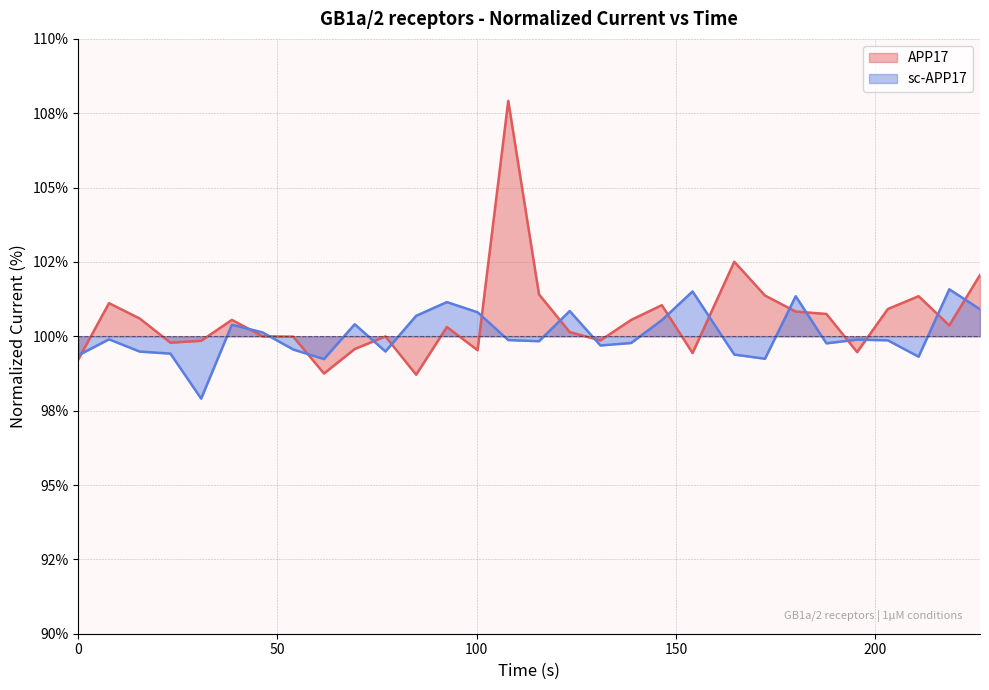

Rank the series by their maximum value, from highest to lowest.

APP17, sc-APP17